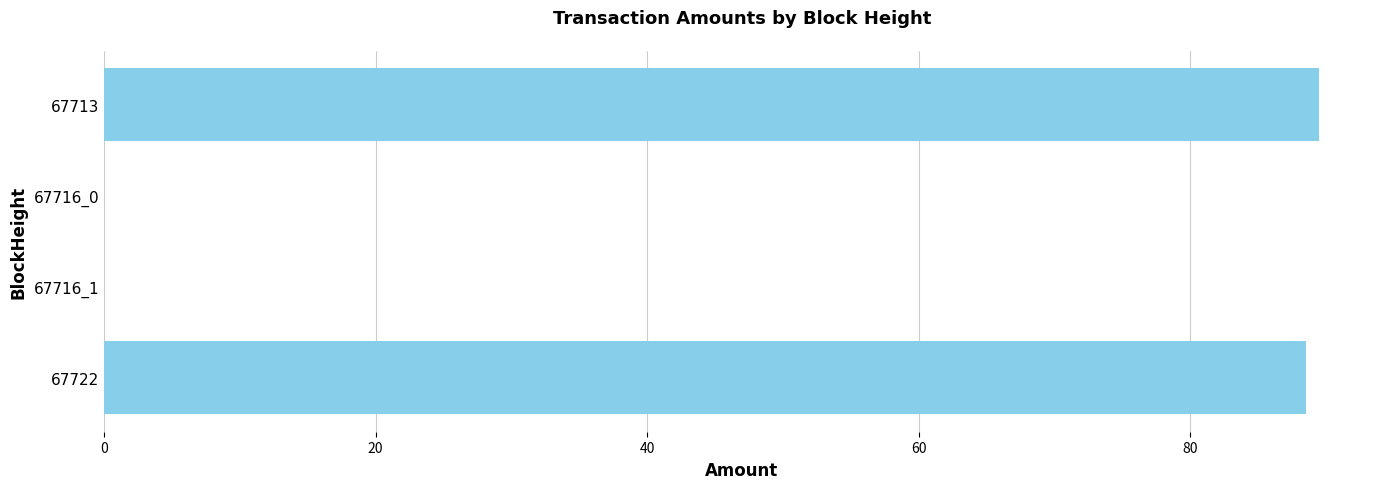

What is the change in value from 67716_0 to 67713?

+89.5